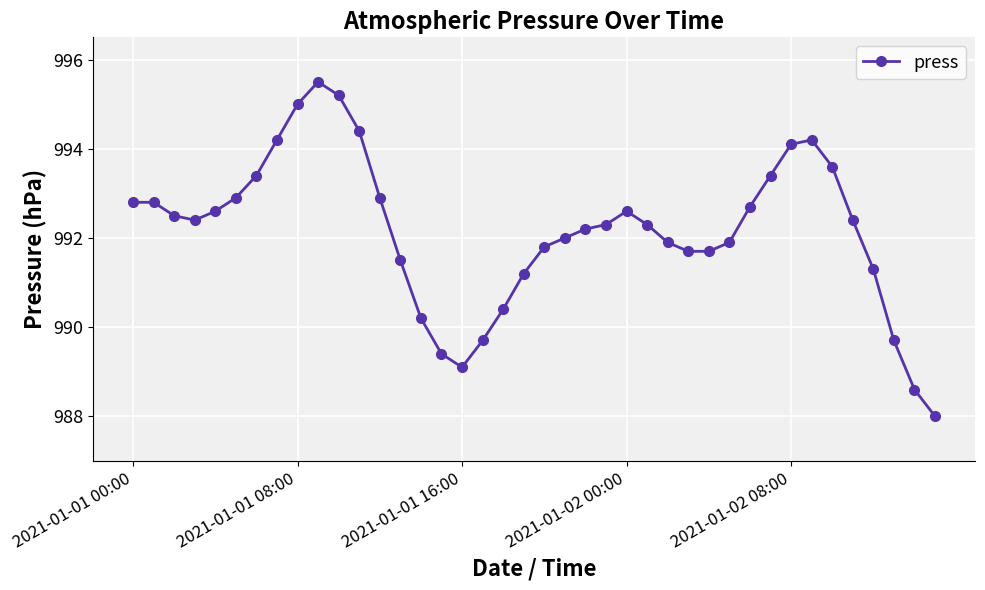

What is the value of the 28th point from the left?

991.7